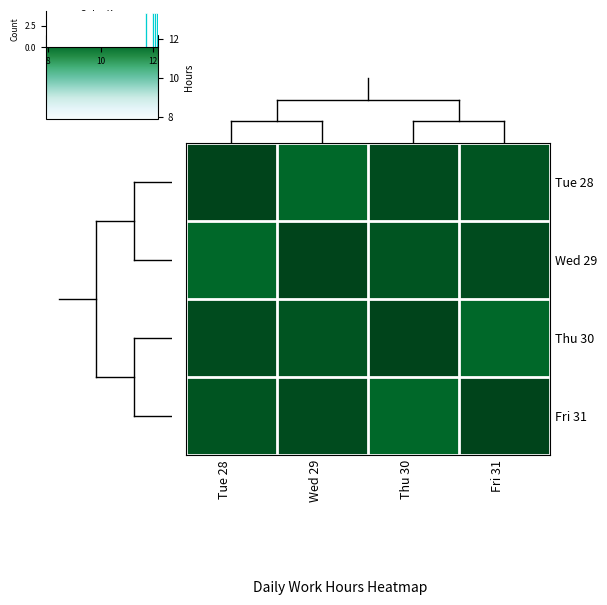

At which label does Wed 29 reach its minimum?

Tue 28